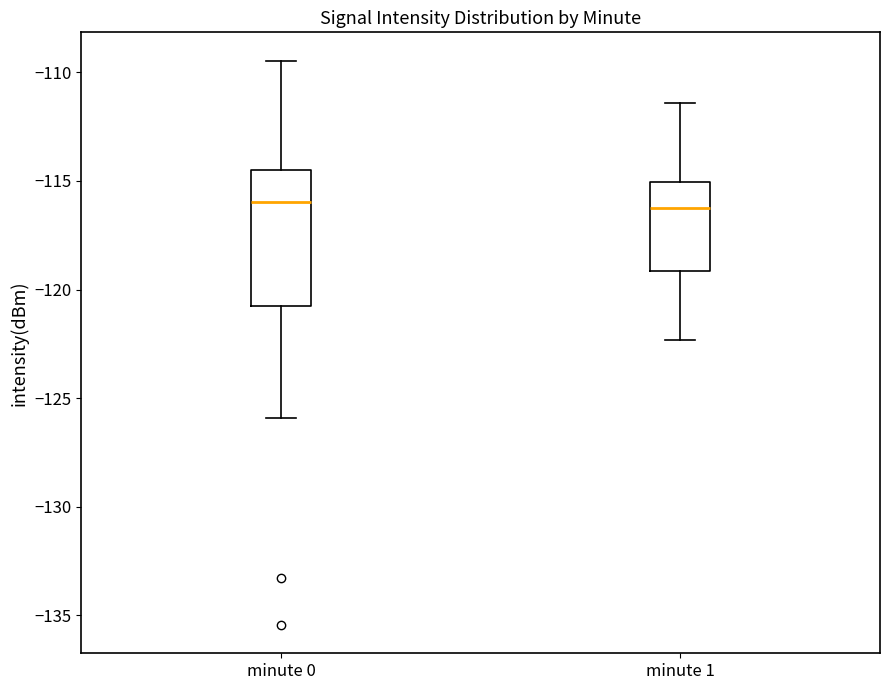

Reading left to right, read every box against the y-axis: the position of its median line, the range the box covers, and the ends of its whiskers. The values are not printed on the chart, so give them approximately, as read against the axis.

minute 0: median -116.0, box -120.5 to -114.5, whiskers -126.0 to -109.5
minute 1: median -116.5, box -119.0 to -115.0, whiskers -122.5 to -111.5